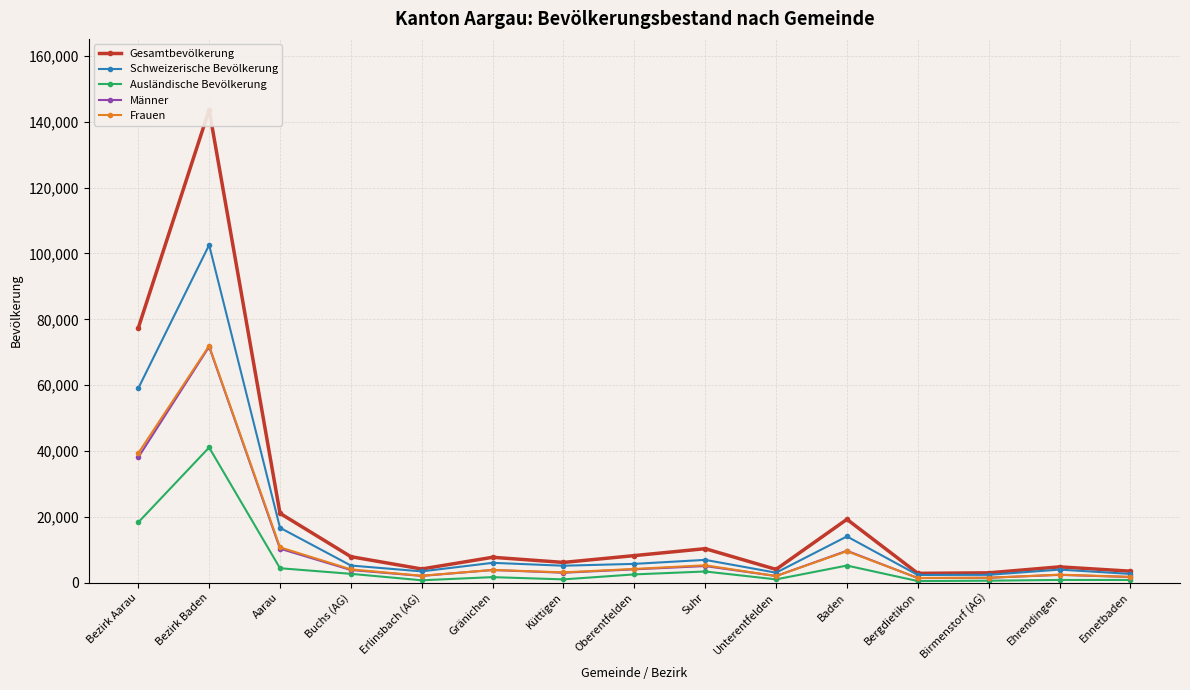

Reading right to left, list all the values displayed in this chart.

Gesamtbevölkerung: Ennetbaden=3490	Ehrendingen=4801	Birmenstorf (AG)=2987	Bergdietikon=2831	Baden=19247	Unterentfelden=4034	Suhr=10330	Oberentfelden=8225	Küttigen=6154	Gränichen=7714	Erlinsbach (AG)=4157	Buchs (AG)=7899	Aarau=21073	Bezirk Baden=143640	Bezirk Aarau=77345
Schweizerische Bevölkerung: Ennetbaden=2666	Ehrendingen=3969	Birmenstorf (AG)=2381	Bergdietikon=2341	Baden=14046	Unterentfelden=3031	Suhr=6928	Oberentfelden=5712	Küttigen=5153	Gränichen=6030	Erlinsbach (AG)=3428	Buchs (AG)=5210	Aarau=16684	Bezirk Baden=102571	Bezirk Aarau=59023
Ausländische Bevölkerung: Ennetbaden=824	Ehrendingen=832	Birmenstorf (AG)=606	Bergdietikon=490	Baden=5201	Unterentfelden=1003	Suhr=3402	Oberentfelden=2513	Küttigen=1001	Gränichen=1684	Erlinsbach (AG)=729	Buchs (AG)=2689	Aarau=4389	Bezirk Baden=41069	Bezirk Aarau=18322
Männer: Ennetbaden=1719	Ehrendingen=2365	Birmenstorf (AG)=1487	Bergdietikon=1401	Baden=9696	Unterentfelden=2017	Suhr=5048	Oberentfelden=4054	Küttigen=3018	Gränichen=3847	Erlinsbach (AG)=2049	Buchs (AG)=3850	Aarau=10330	Bezirk Baden=71695	Bezirk Aarau=38041
Frauen: Ennetbaden=1771	Ehrendingen=2436	Birmenstorf (AG)=1500	Bergdietikon=1430	Baden=9551	Unterentfelden=2017	Suhr=5282	Oberentfelden=4171	Küttigen=3136	Gränichen=3867	Erlinsbach (AG)=2108	Buchs (AG)=4049	Aarau=10743	Bezirk Baden=71945	Bezirk Aarau=39304